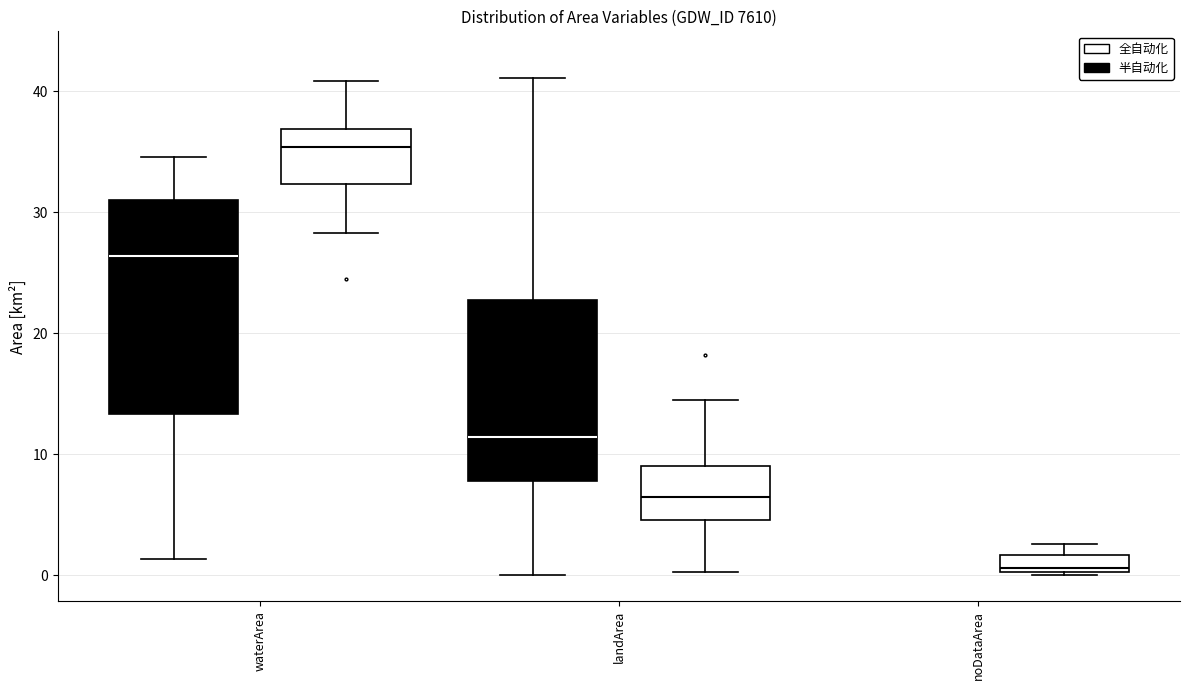

Where does the lower whisker of the box for landArea (半自动化) end on the y-axis? The values are not printed on the chart, so give them approximately, as read against the axis.

0